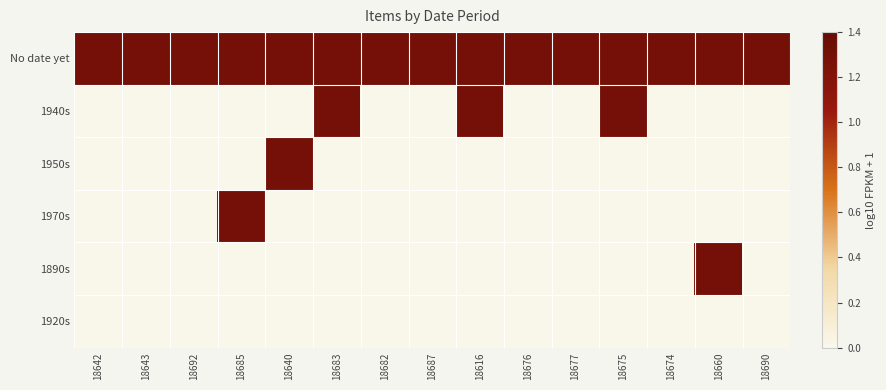

At how many categories does at least one series exceed 0?

15